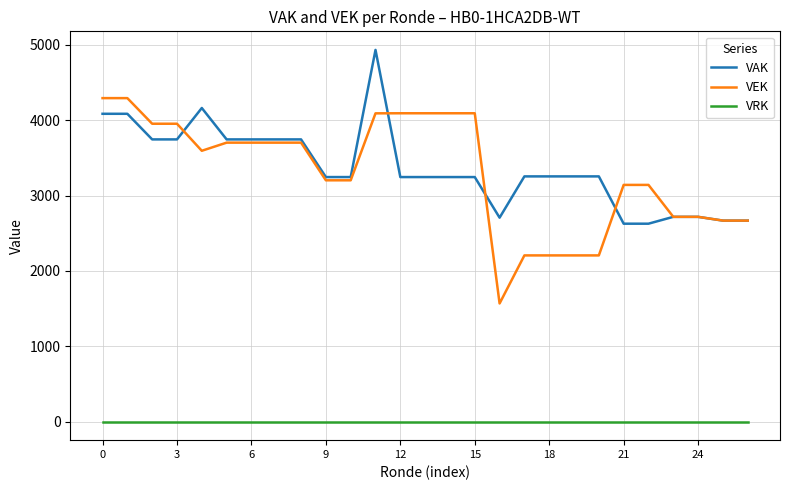

How many lines are shown in the chart?

3